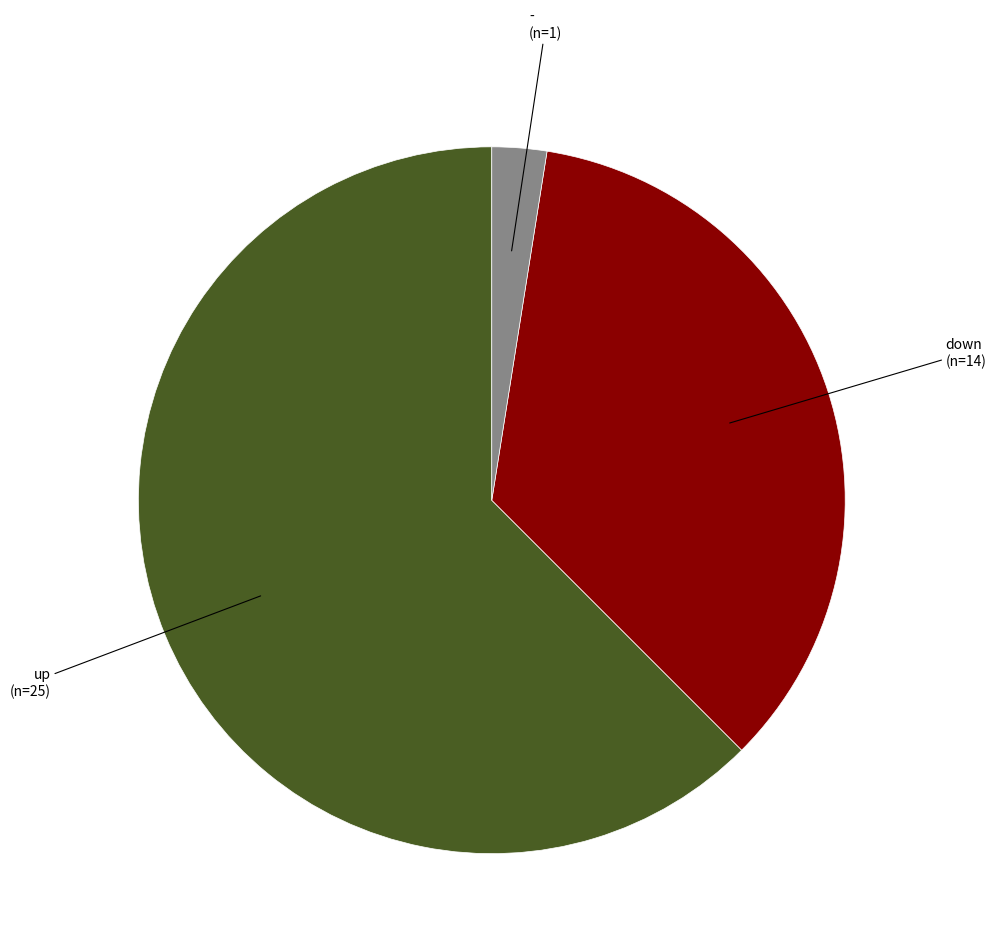

Is there any slice that represents more than half of the pie?

Yes